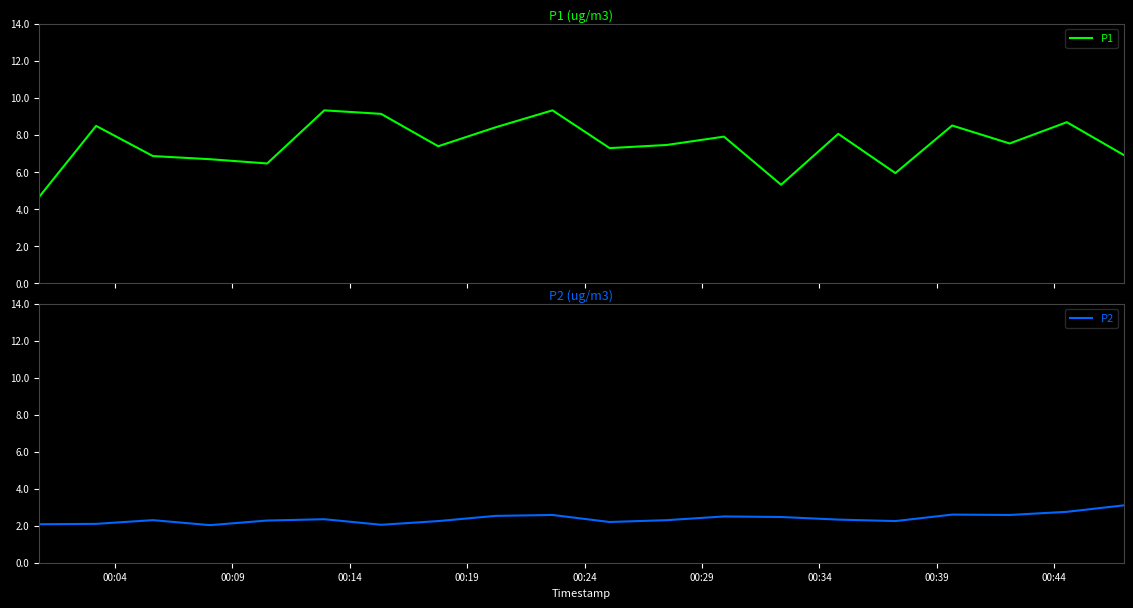

What is the maximum value for P1?

9.3